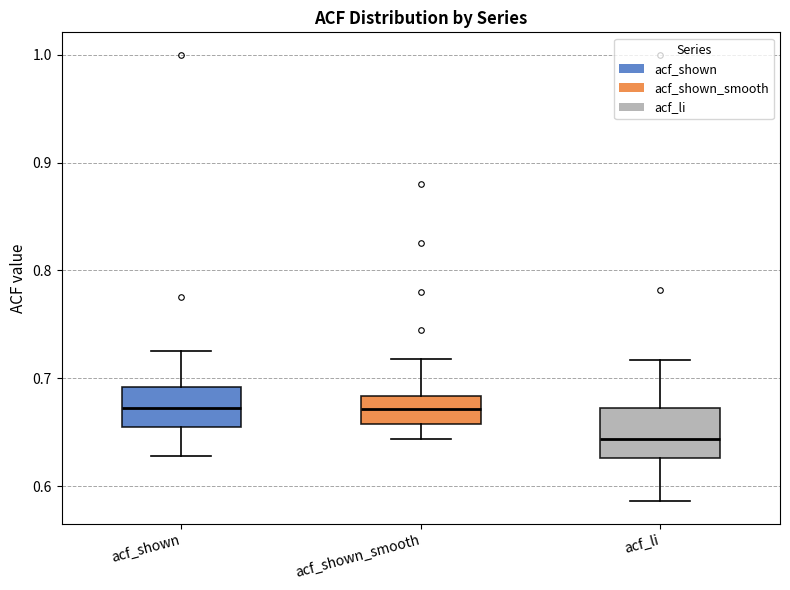

Reading left to right, transcribe this box plot: for each box, give where its median line is, the range the box spans, and where its two whiskers end, as read against the y-axis. The values are not printed on the chart, so give them approximately, as read against the axis.

acf_shown: median 0.67, box 0.66 to 0.69, whiskers 0.63 to 0.73
acf_shown_smooth: median 0.67, box 0.66 to 0.68, whiskers 0.64 to 0.72
acf_li: median 0.64, box 0.63 to 0.67, whiskers 0.59 to 0.72